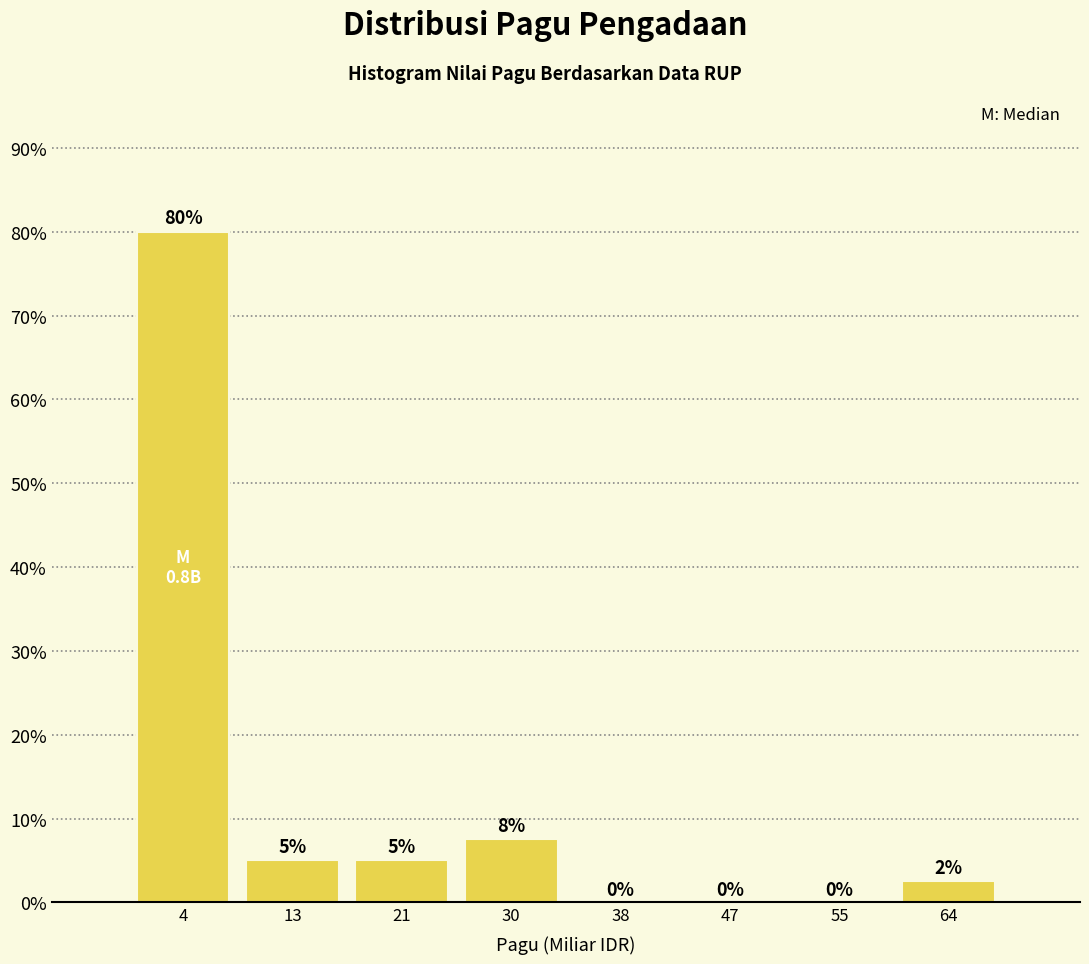

Over which range of the x-axis is the bar tallest?

0 to 8